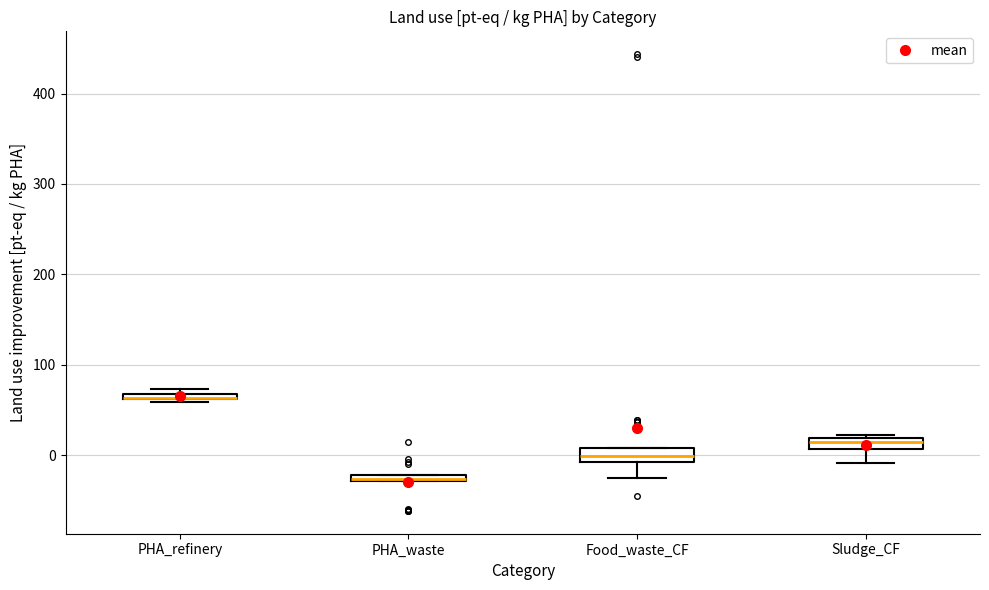

Where does the median line of the box for Food_waste_CF sit on the y-axis? The values are not printed on the chart, so give them approximately, as read against the axis.

0